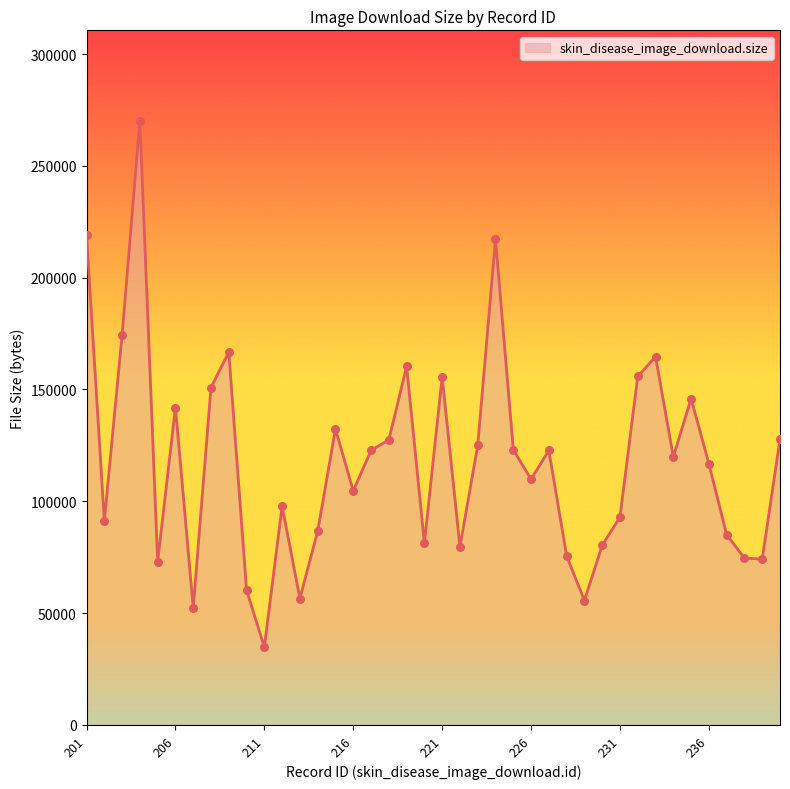

What is the smallest value displayed?

34770